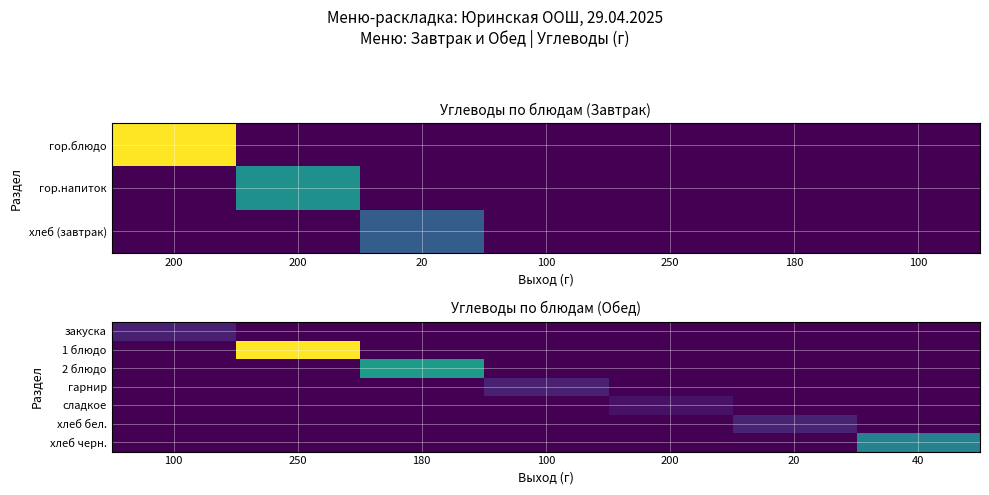

True or false: 1 блюдо has a value of 0 at 200.

True